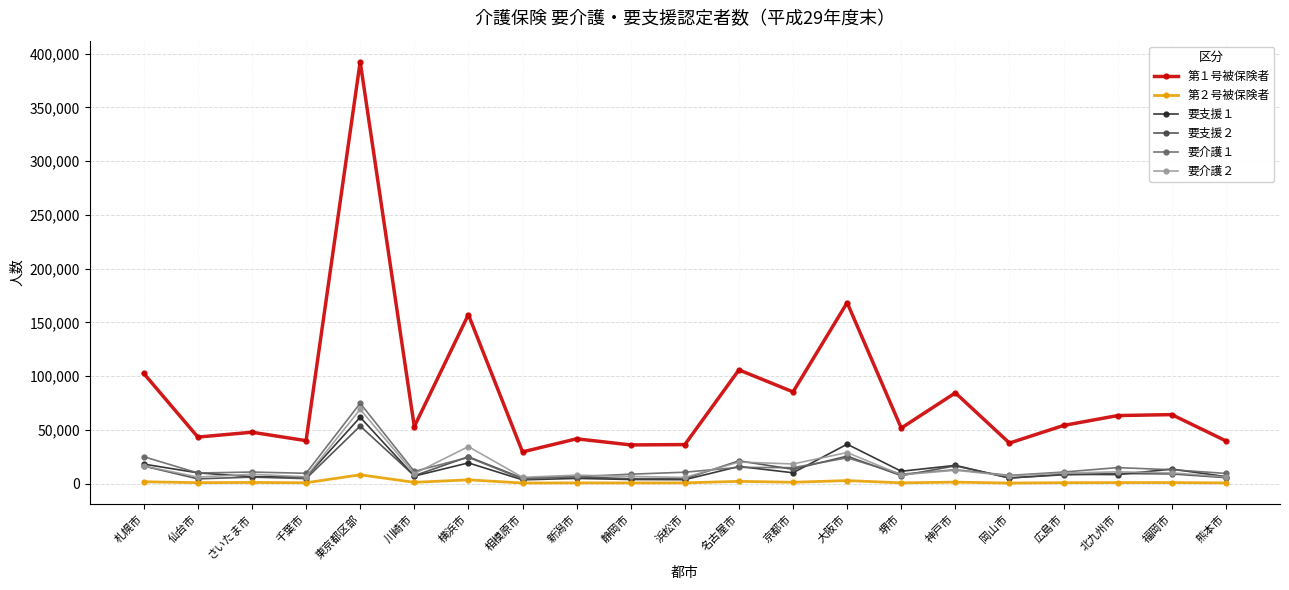

What is the label of the 1st point from the left?

札幌市